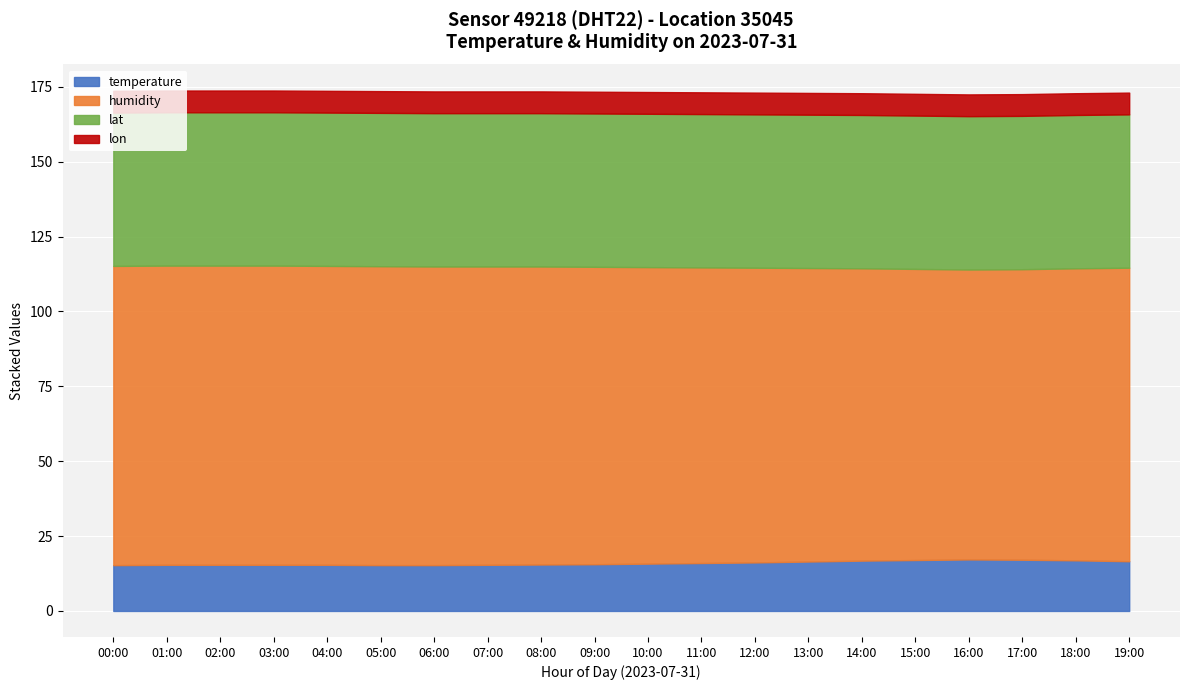

At 06:00, list the series in order from largest to smallest.

humidity, lat, temperature, lon